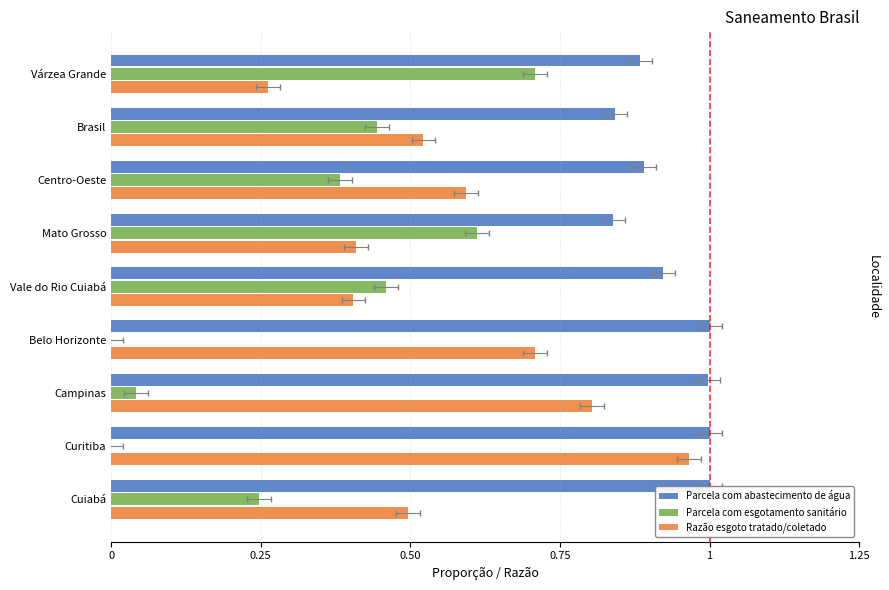

List the series in order of their peak value, lowest first.

Parcela com esgotamento sanitário, Razão esgoto tratado/coletado, Parcela com abastecimento de água